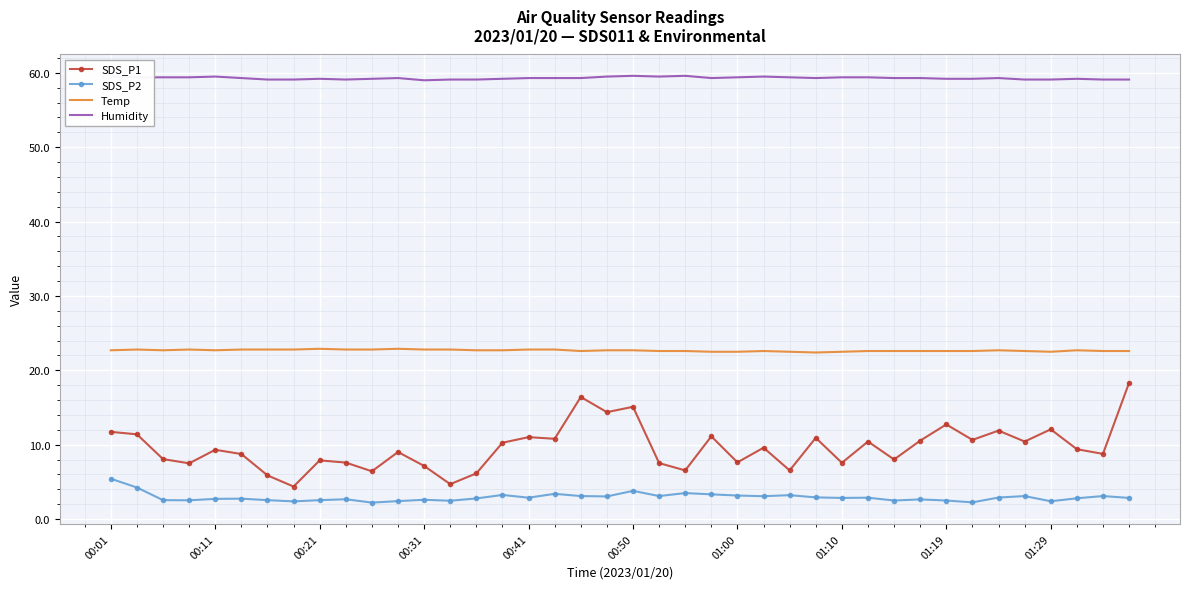

Which series has the largest range (max minus min)?

SDS_P1